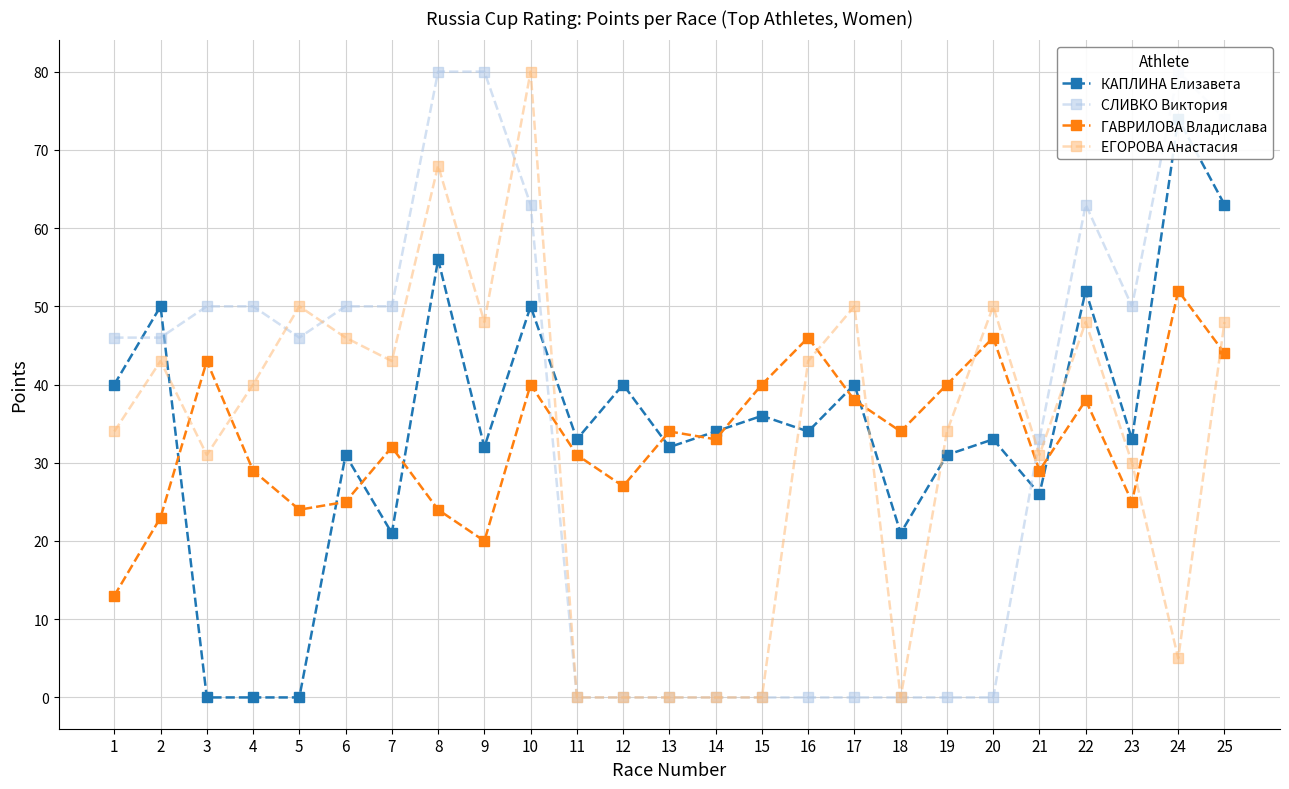

Reading right to left, extract all data points from this chart.

КАПЛИНА Елизавета: 25=63	24=74	23=33	22=52	21=26	20=33	19=31	18=21	17=40	16=34	15=36	14=34	13=32	12=40	11=33	10=50	9=32	8=56	7=21	6=31	5=0	4=0	3=0	2=50	1=40
СЛИВКО Виктория: 25=74	24=80	23=50	22=63	21=33	20=0	19=0	18=0	17=0	16=0	15=0	14=0	13=0	12=0	11=0	10=63	9=80	8=80	7=50	6=50	5=46	4=50	3=50	2=46	1=46
ГАВРИЛОВА Владислава: 25=44	24=52	23=25	22=38	21=29	20=46	19=40	18=34	17=38	16=46	15=40	14=33	13=34	12=27	11=31	10=40	9=20	8=24	7=32	6=25	5=24	4=29	3=43	2=23	1=13
ЕГОРОВА Анастасия: 25=48	24=5	23=30	22=48	21=31	20=50	19=34	18=0	17=50	16=43	15=0	14=0	13=0	12=0	11=0	10=80	9=48	8=68	7=43	6=46	5=50	4=40	3=31	2=43	1=34